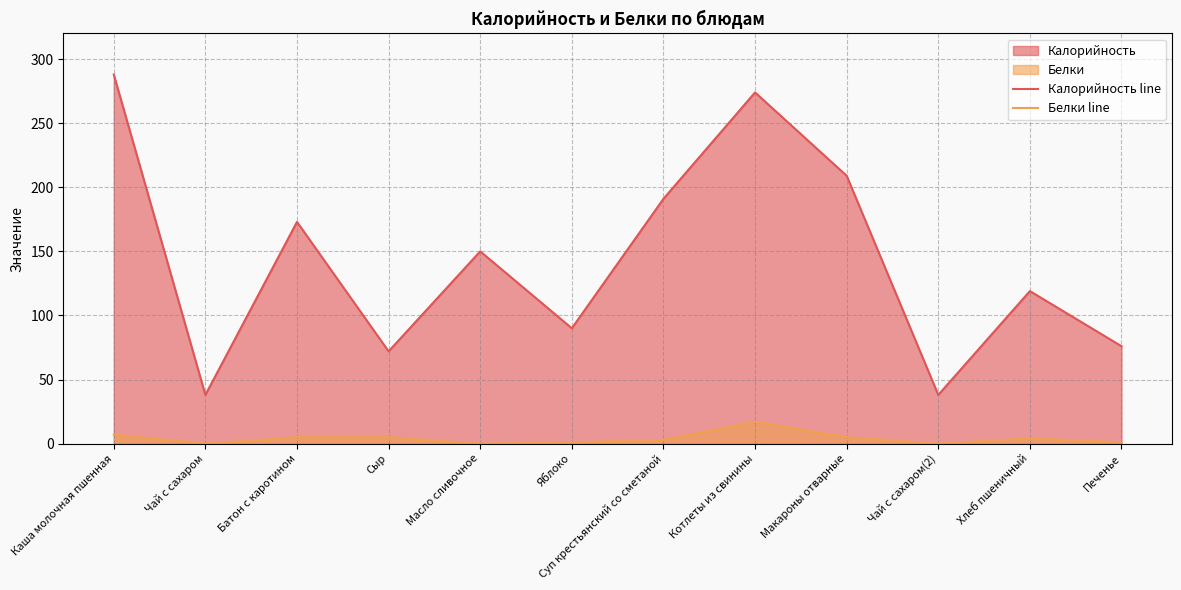

What is the value of the Белки line point at the 11th from the left?

4